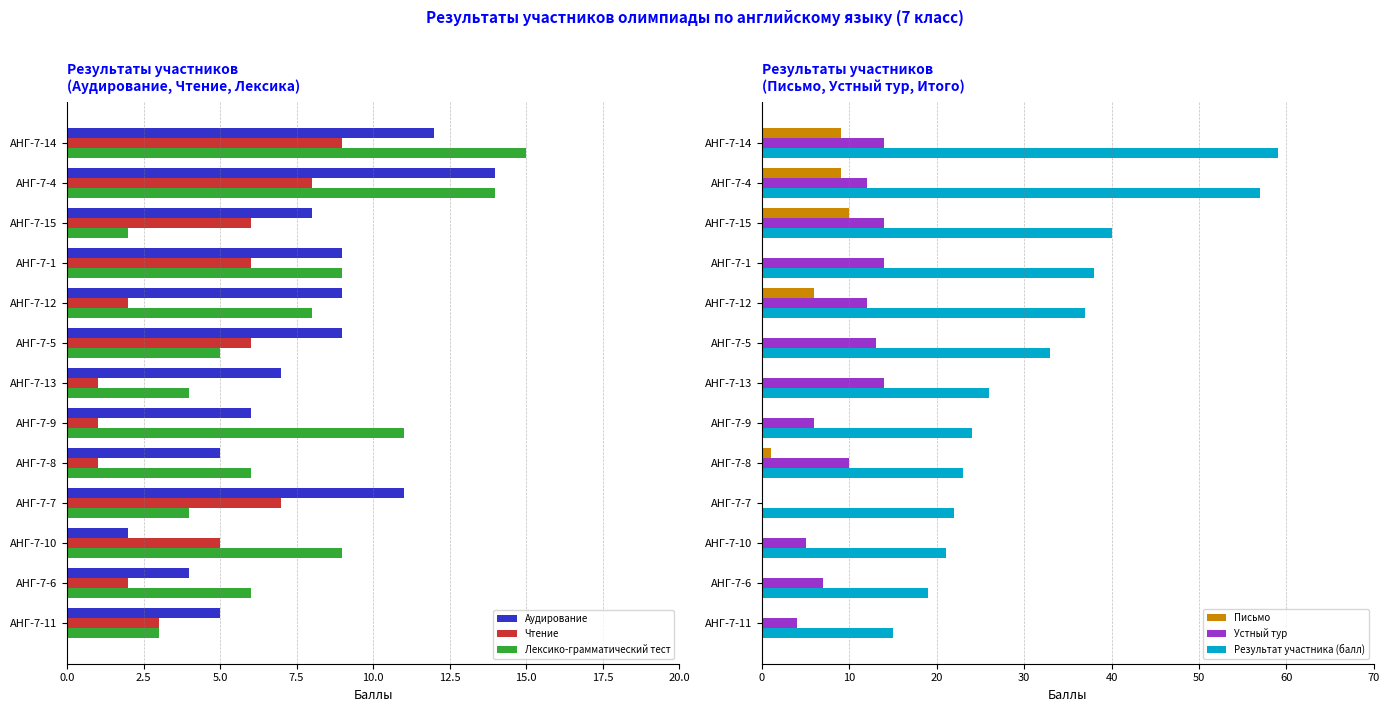

Where is Результат участника (балл) nearest to the value 37?

АНГ-7-12